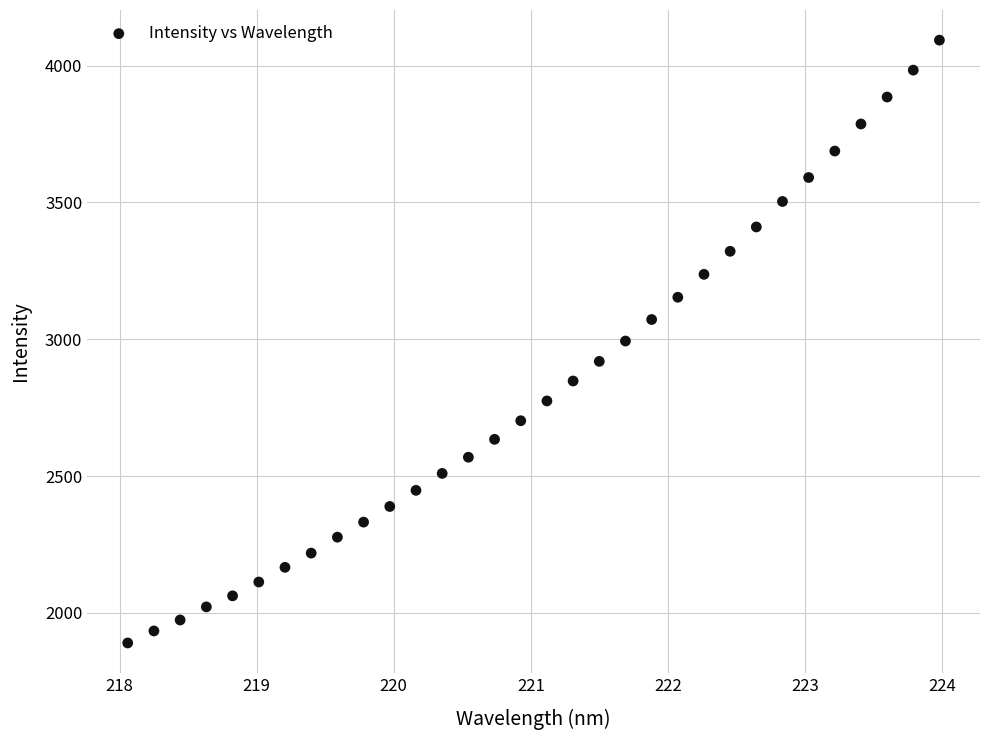

What is the range of Y values (max minus min)?

2203.0